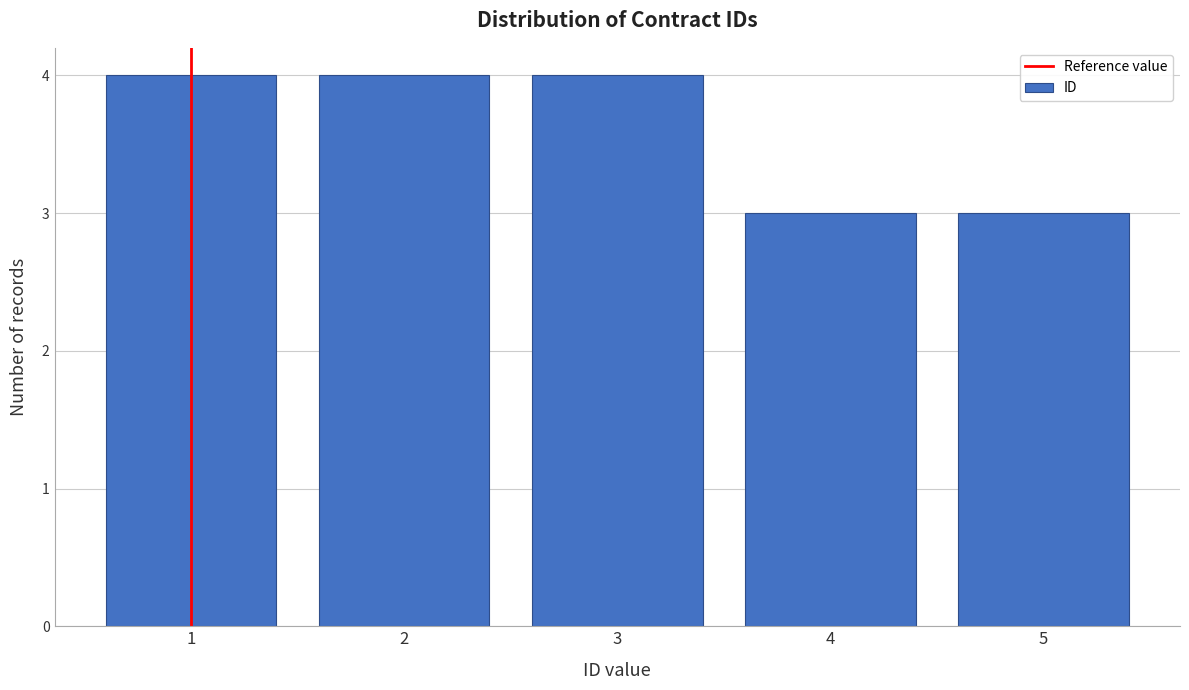

Reading left to right, list every bar in this chart as the range it spans on the x-axis followed by its height. The values are not printed on the chart, so give them approximately, as read against the axis.

0.5 to 1.5: 4
1.5 to 2.5: 4
2.5 to 3.5: 4
3.5 to 4.5: 3
4.5 to 5.5: 3